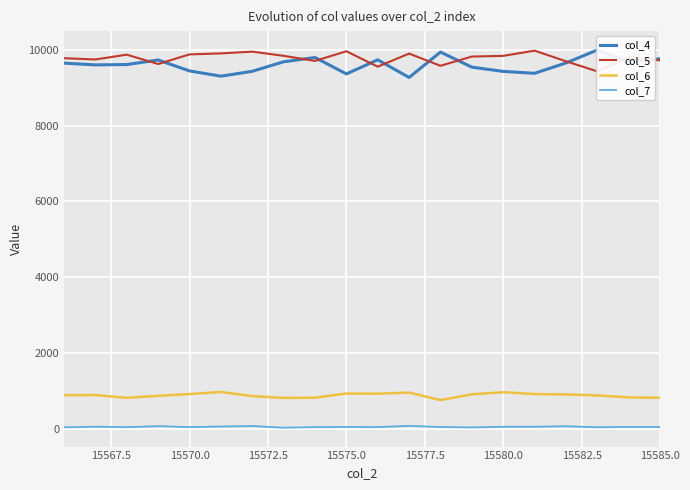

At how many categories does at least one series exceed 856?

20